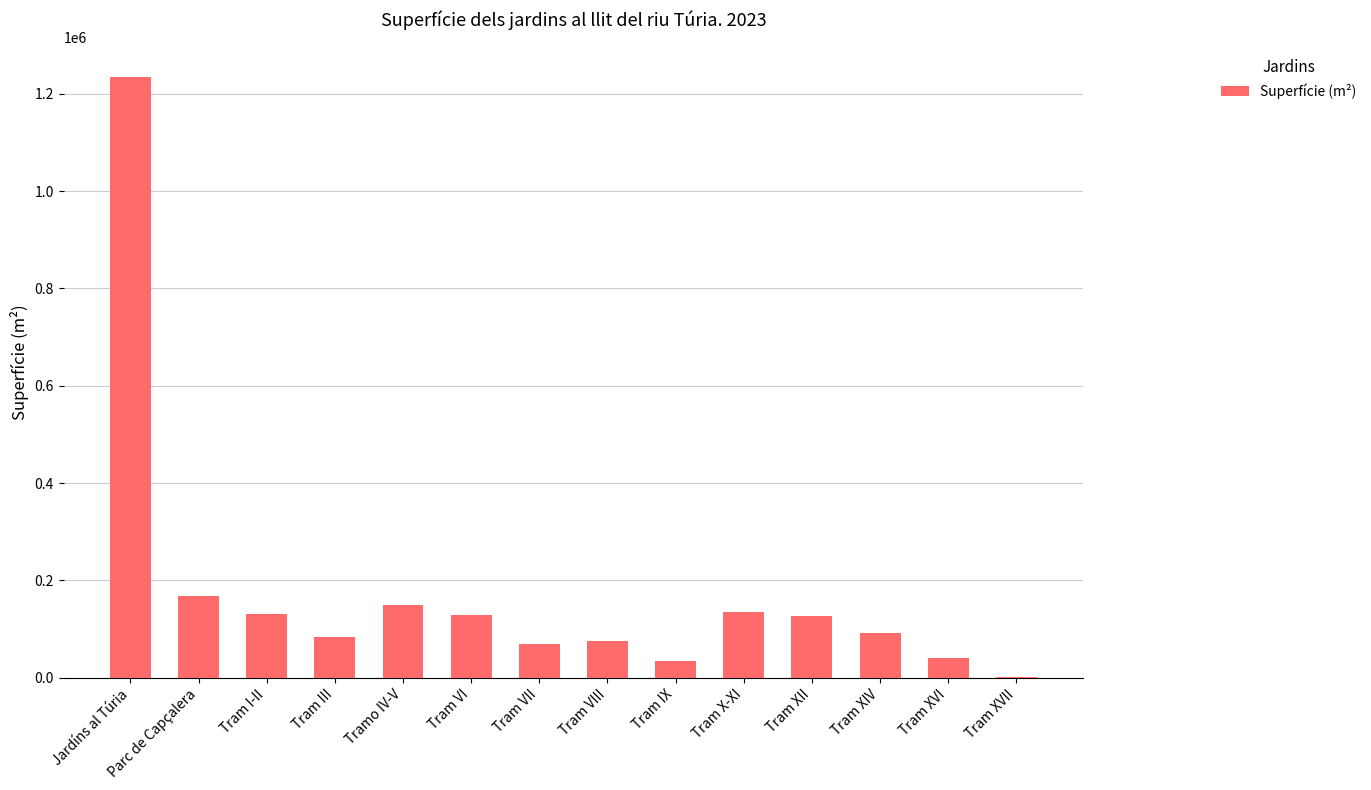

Which label corresponds to the largest value in the chart?

Jardíns al Túria